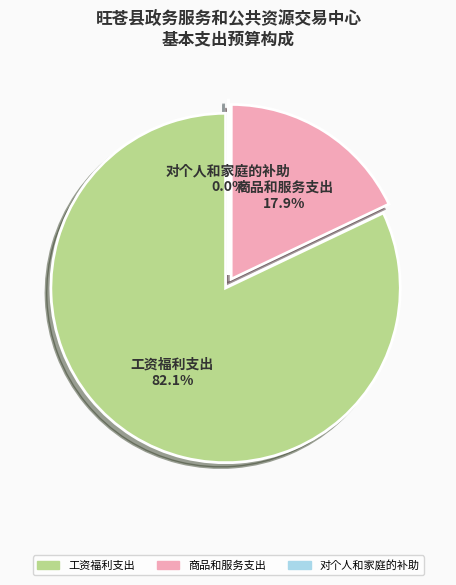

Between 工资福利支出 and 商品和服务支出, which is larger?

工资福利支出